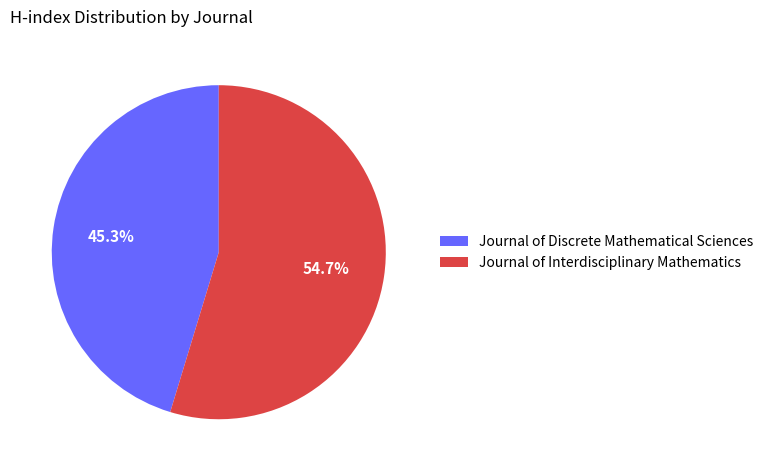

Which slice is the largest?

Journal of Interdisciplinary Mathematics